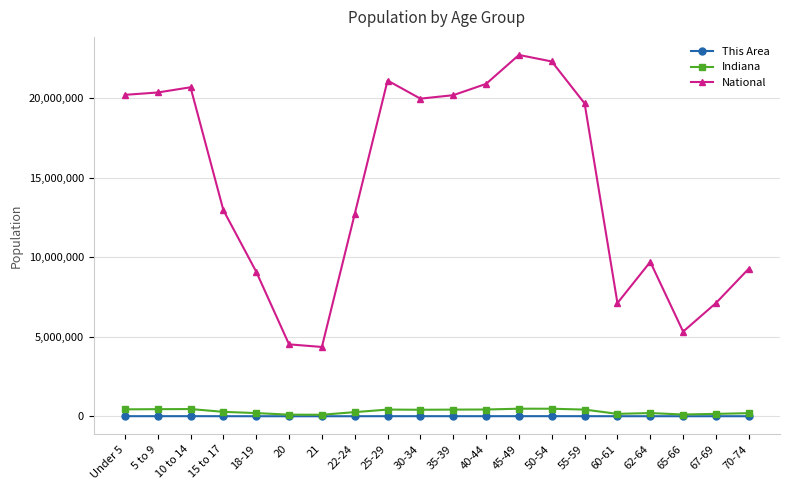

The National series shows 20017235 at 22-24. True or false?

False